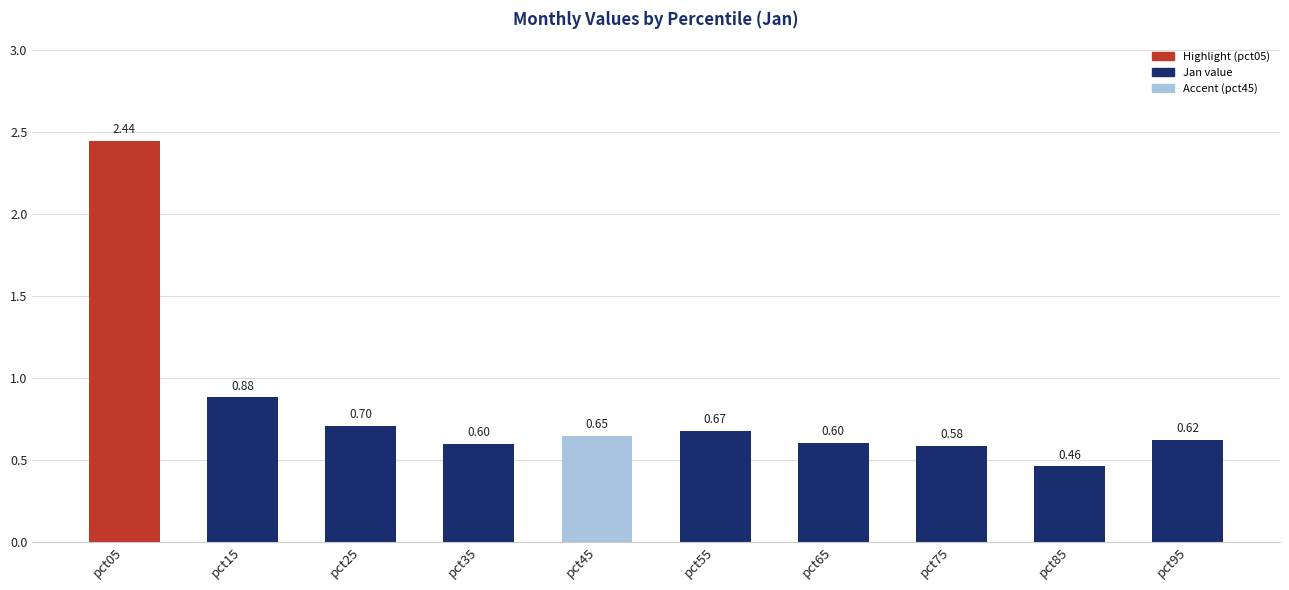

Which has a higher value, pct25 or pct35?

pct25